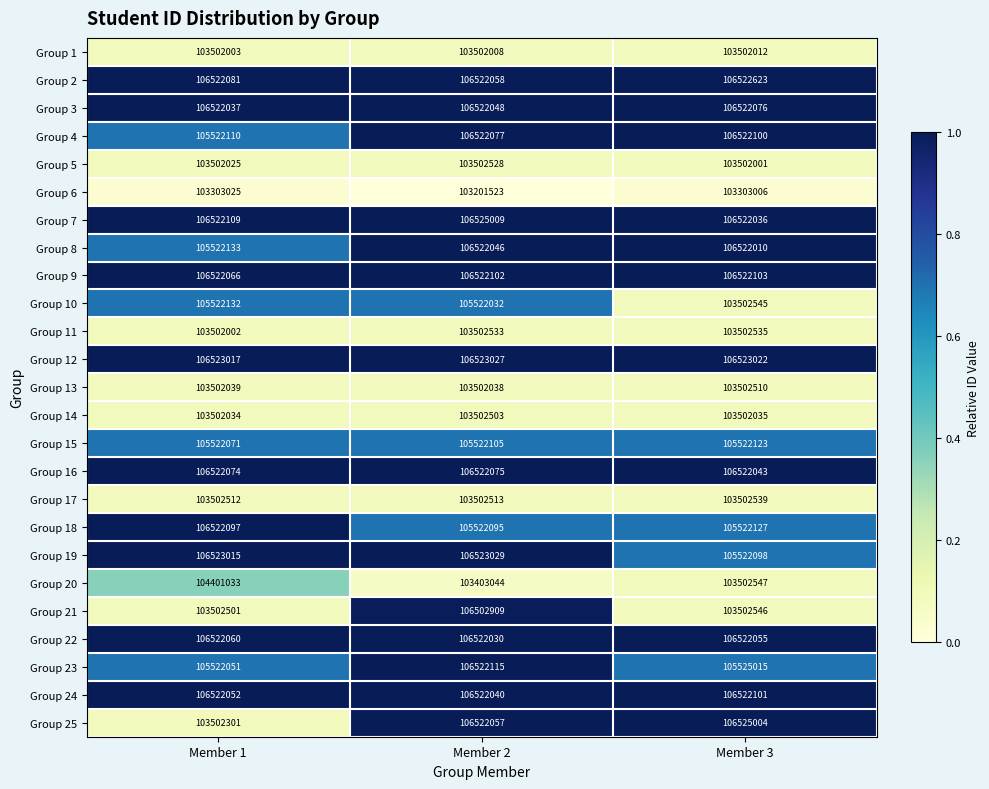

What is the maximum value shown in the chart?

106525009